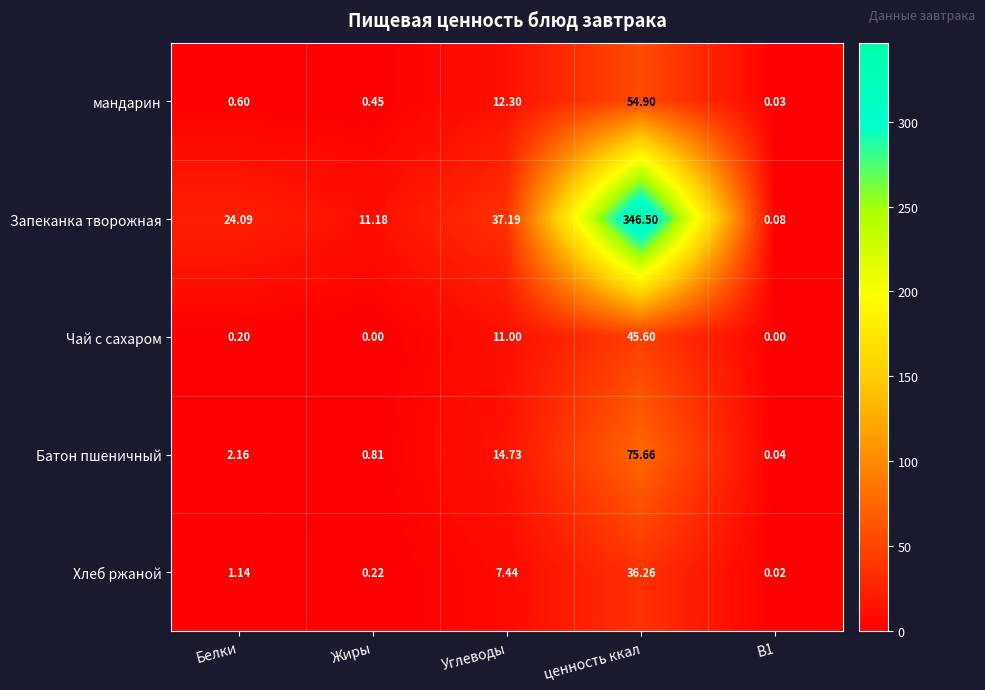

At Жиры, list the series in order from largest to smallest.

Запеканка творожная, Батон пшеничный, мандарин, Хлеб ржаной, Чай с сахаром